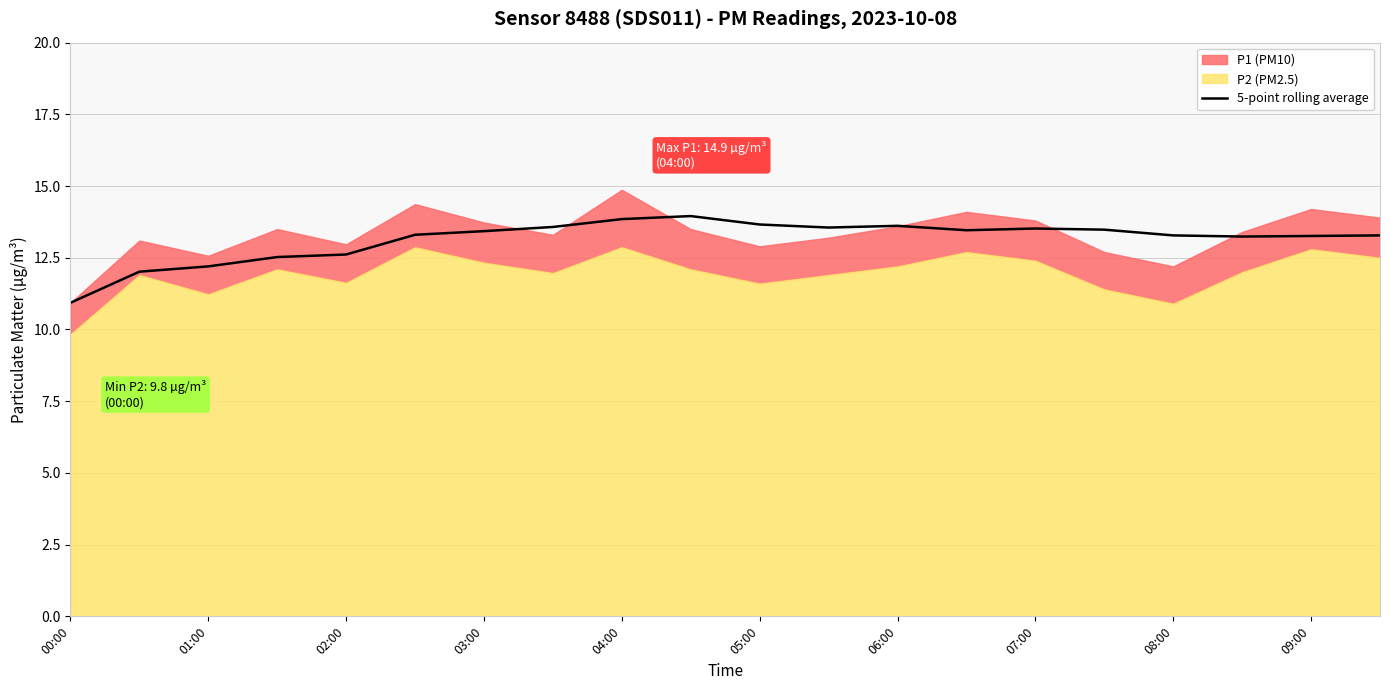

The value of 5-point rolling average at 08:00 is 23.1. True or false?

False